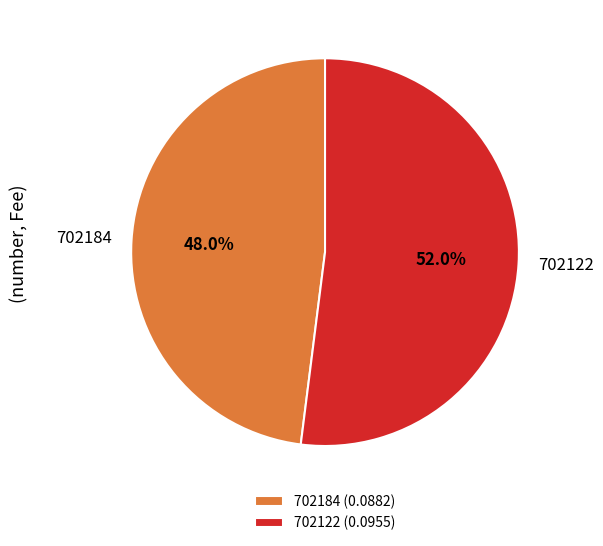

Does any single category account for the majority?

Yes